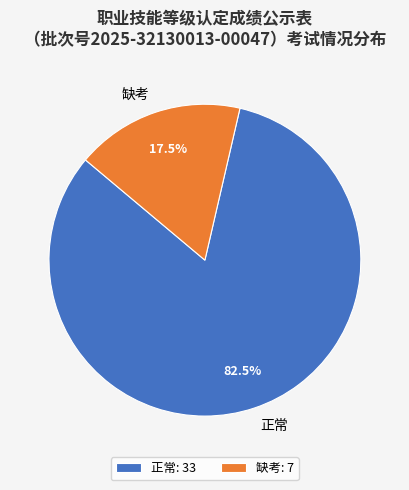

Rank the categories by value from highest to lowest.

正常, 缺考